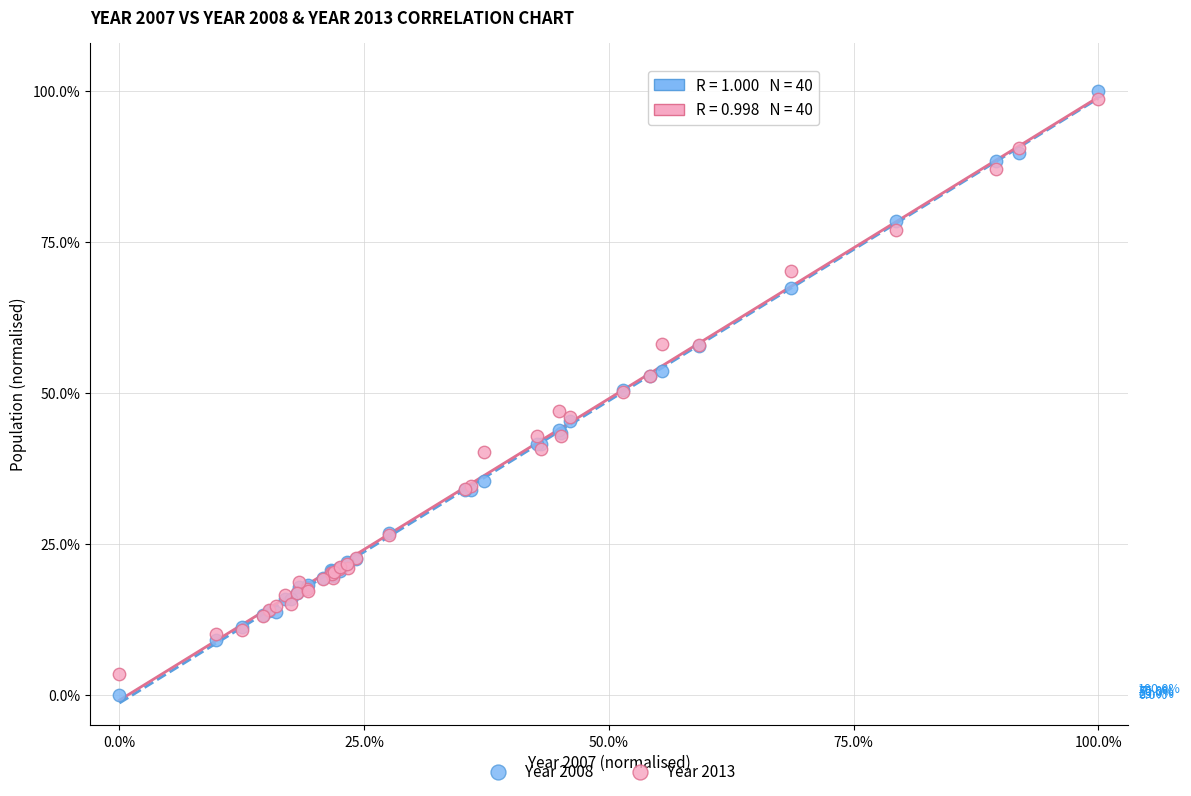

Which series has the widest spread of Y values?

Year 2008